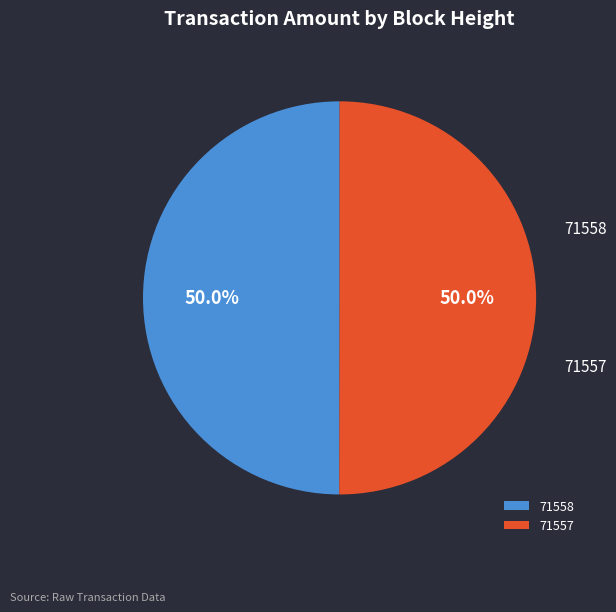

Approximately how many times larger is the value at 71558 compared to 71557?

1.0